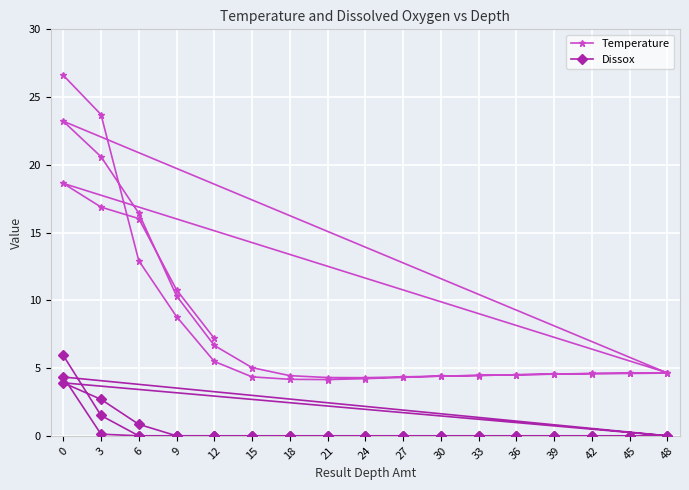

True or false: Temperature and Dissox intersect in this chart.

False